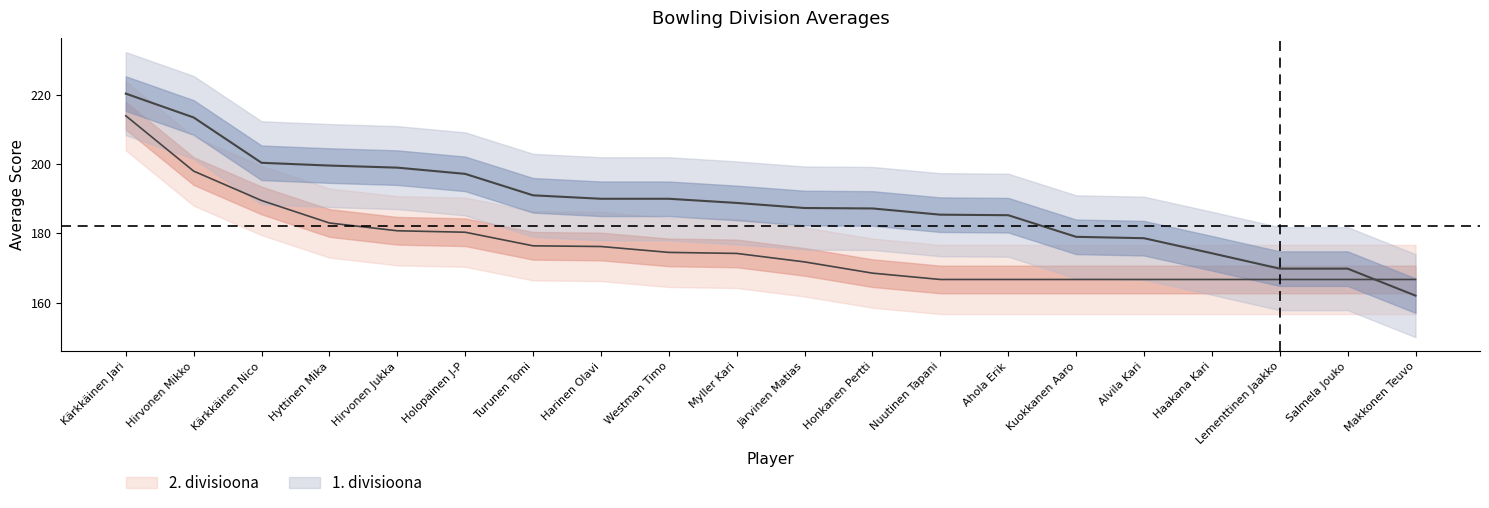

At which category does the chart reach its peak across all series?

Kärkkäinen Jari